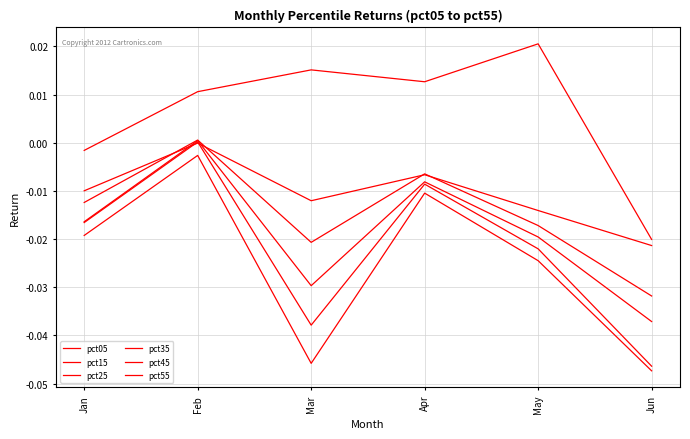

Reading left to right, extract all data points from this chart.

pct05: Jan=-0.0	Feb=0.0	Mar=0.0	Apr=0.0	May=0.0	Jun=-0.0
pct15: Jan=-0.0	Feb=-0.0	Mar=-0.0	Apr=-0.0	May=-0.0	Jun=-0.0
pct25: Jan=-0.0	Feb=0.0	Mar=-0.0	Apr=-0.0	May=-0.0	Jun=-0.0
pct35: Jan=-0.0	Feb=0.0	Mar=-0.0	Apr=-0.0	May=-0.0	Jun=-0.0
pct45: Jan=-0.0	Feb=0.0	Mar=-0.0	Apr=-0.0	May=-0.0	Jun=-0.0
pct55: Jan=-0.0	Feb=-0.0	Mar=-0.0	Apr=-0.0	May=-0.0	Jun=-0.0